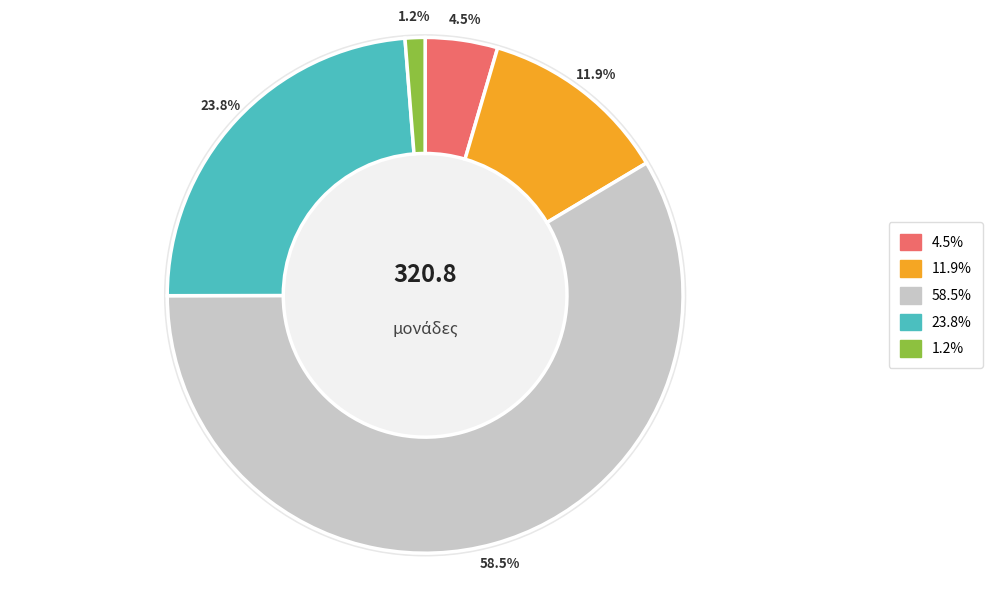

To the nearest percent, what portion does ΚΟΥΦΩΜΑΤΑ represent?

1%